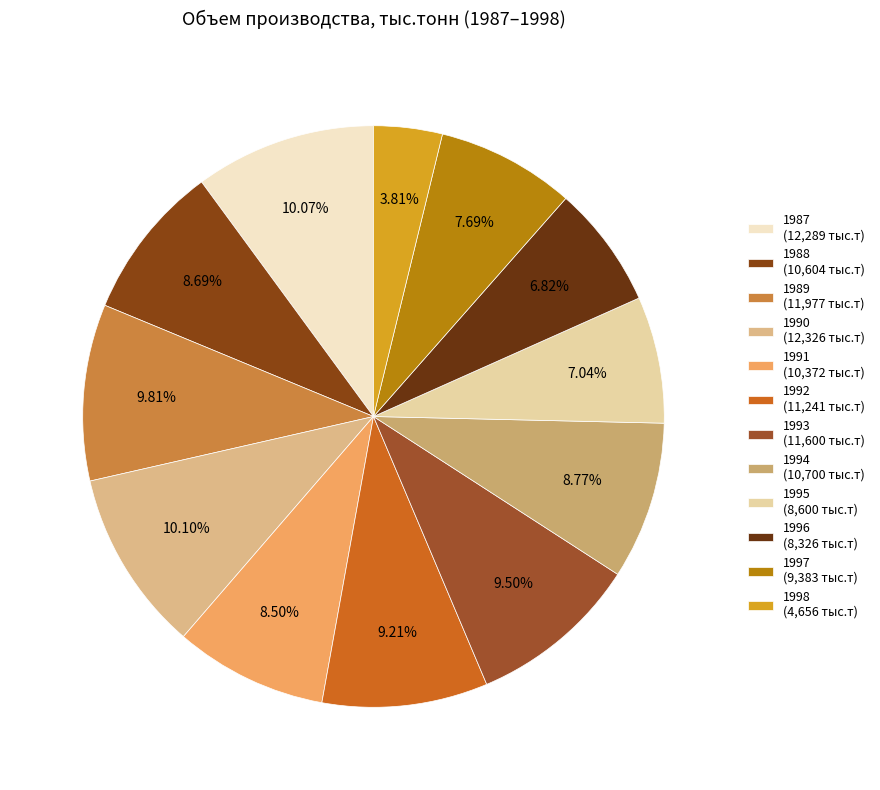

What is the change in value from 1990 to 1997?

-2943